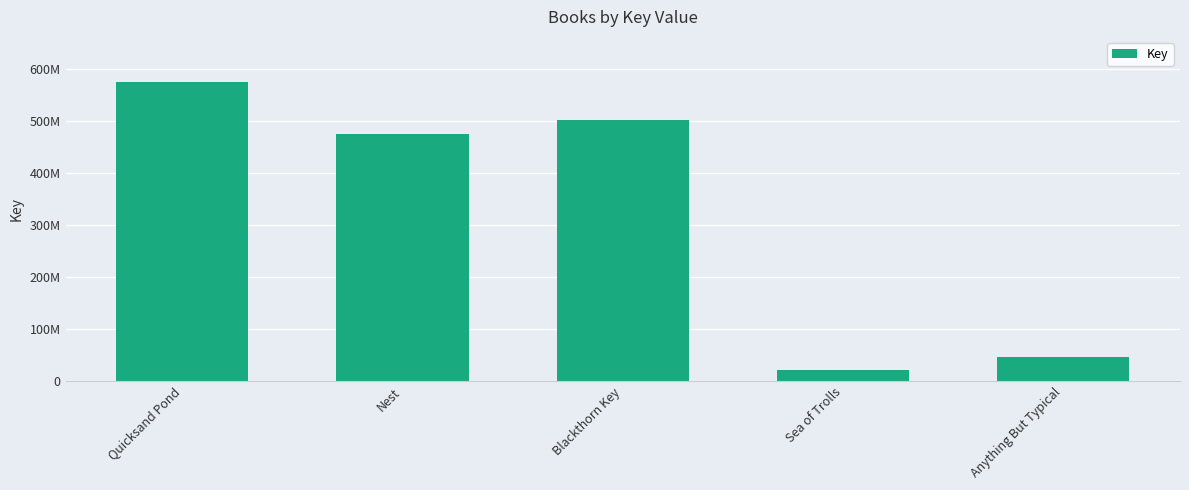

Reading left to right, transcribe all the data shown in this chart.

Quicksand Pond=575579856	Nest=474828638	Blackthorn Key=501383390	Sea of Trolls=20908923	Anything But Typical=46593613